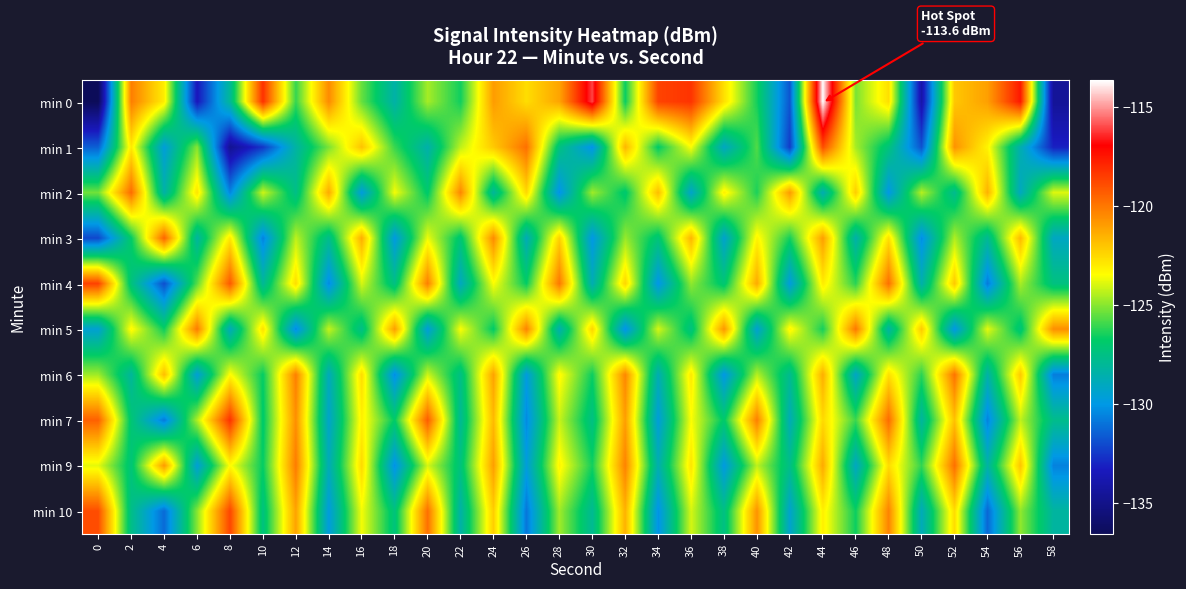

Between 40 and 24, which is larger?

24